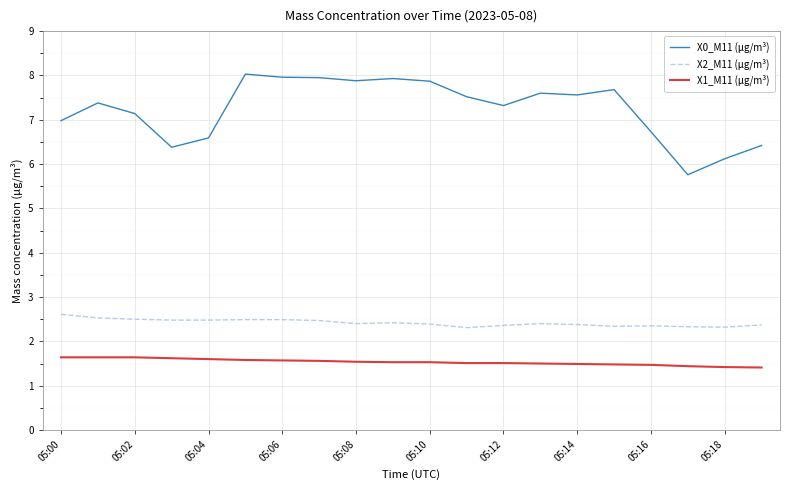

What is the highest value of the X0_M11 (μg/m³) series?

8.0